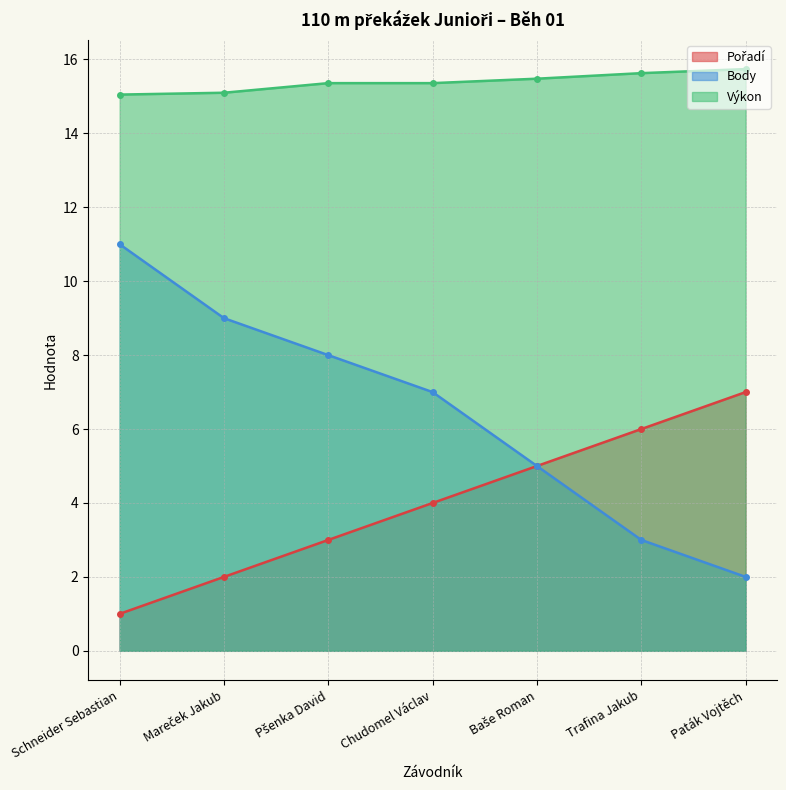

What position from the right is Trafina Jakub?

2